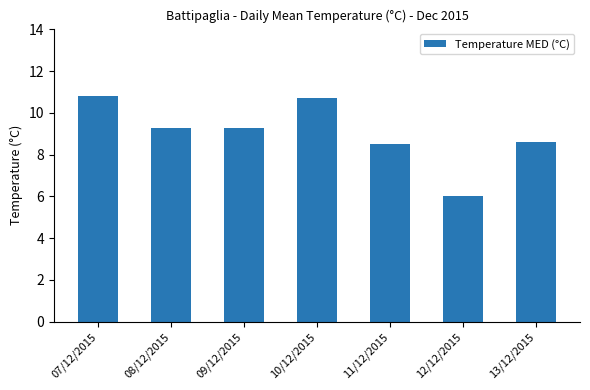

What is the sum of the values at 12/12/2015 and 08/12/2015?

15.3